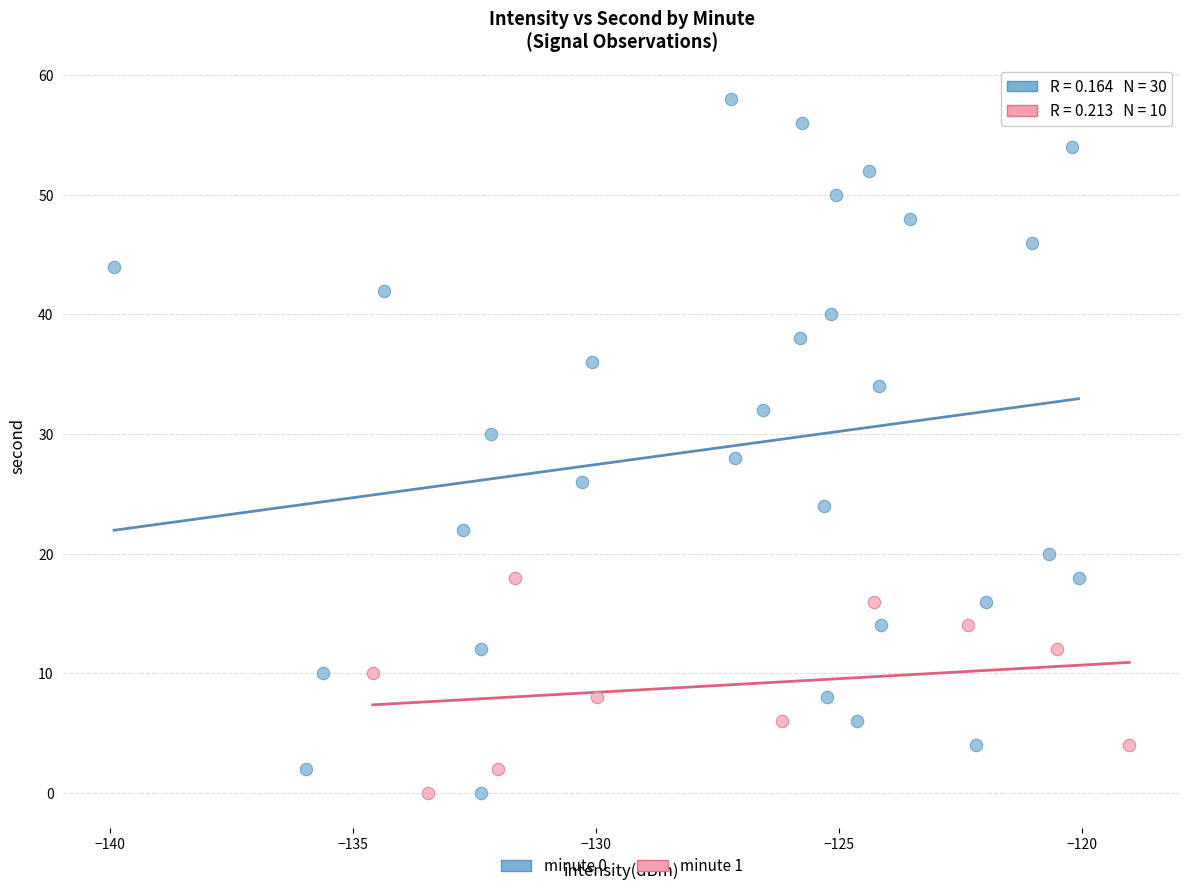

Which series has the largest Y range (max minus min)?

minute 0